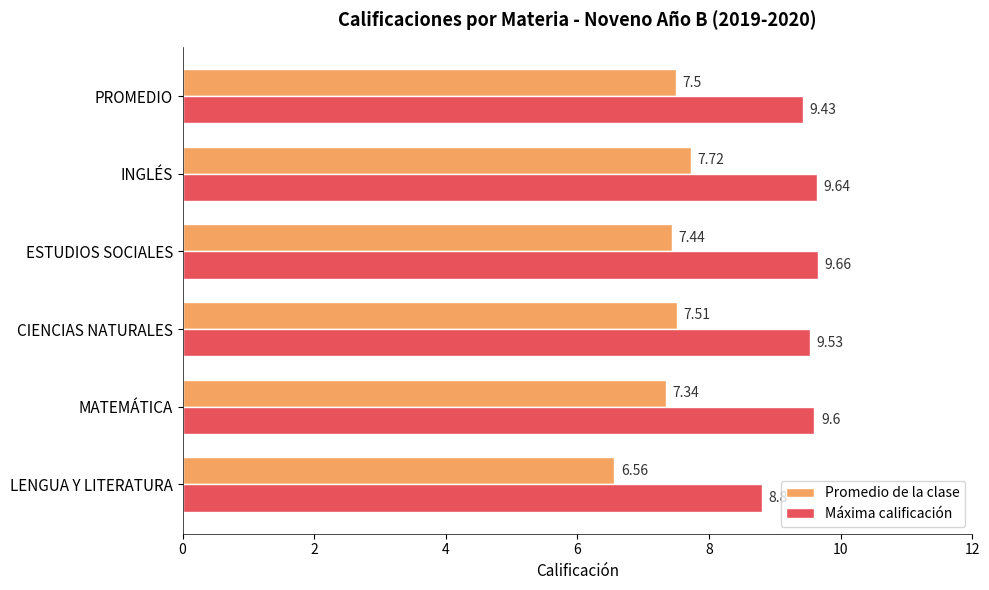

What is the sum of the Máxima calificación values at INGLÉS and LENGUA Y LITERATURA?

18.4